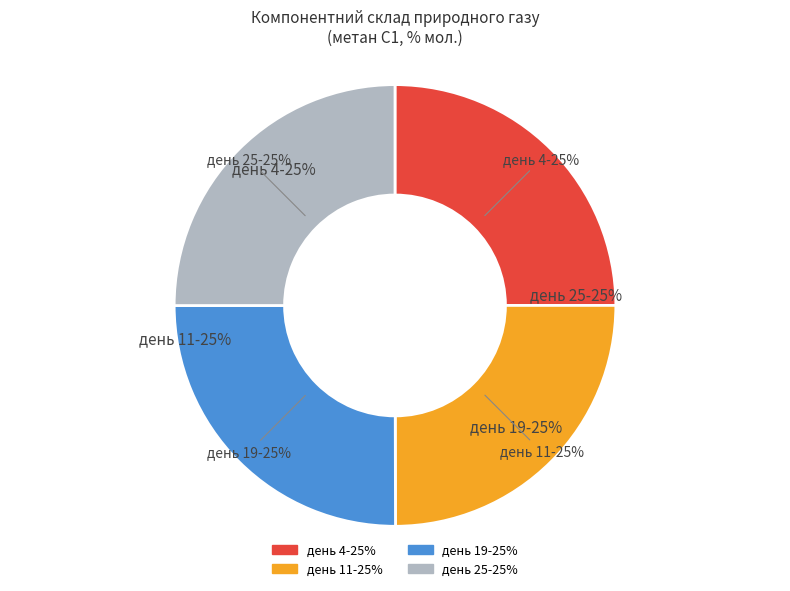

Count the number of slices in the pie.

4